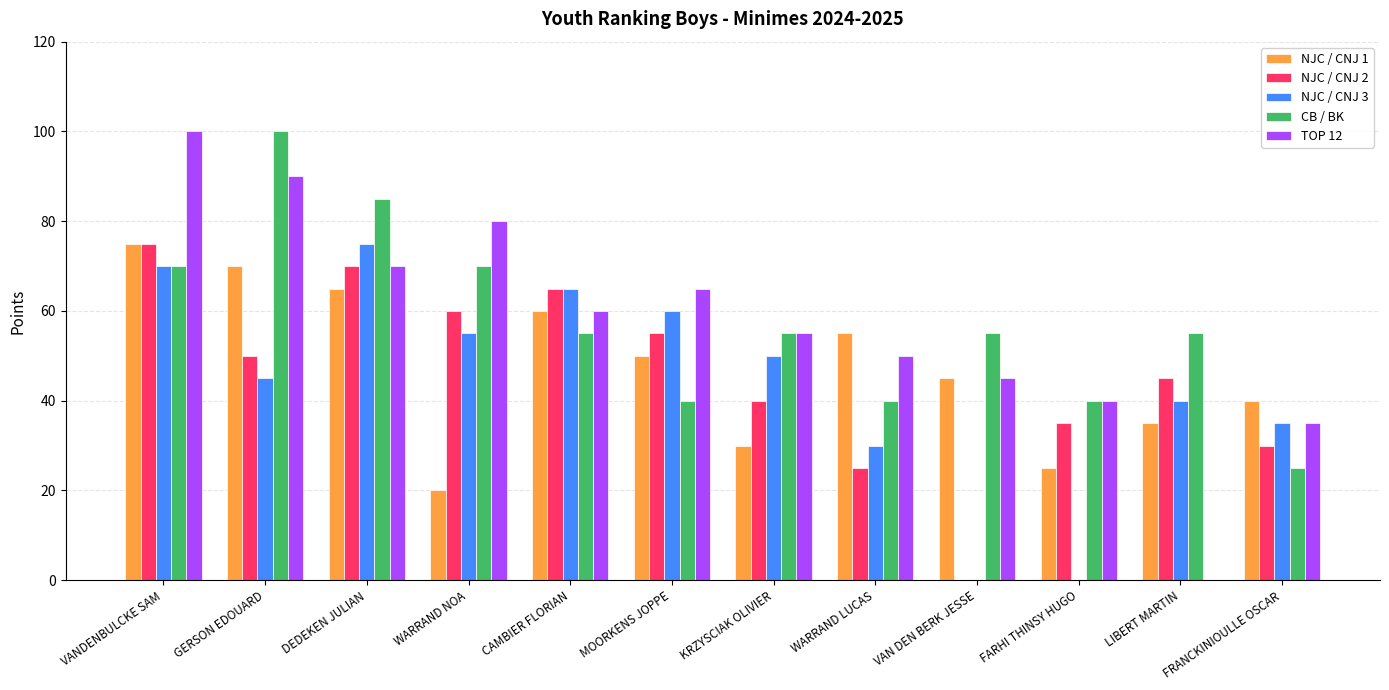

What are all the series names shown in the legend?

NJC / CNJ 1, NJC / CNJ 2, NJC / CNJ 3, CB / BK, TOP 12